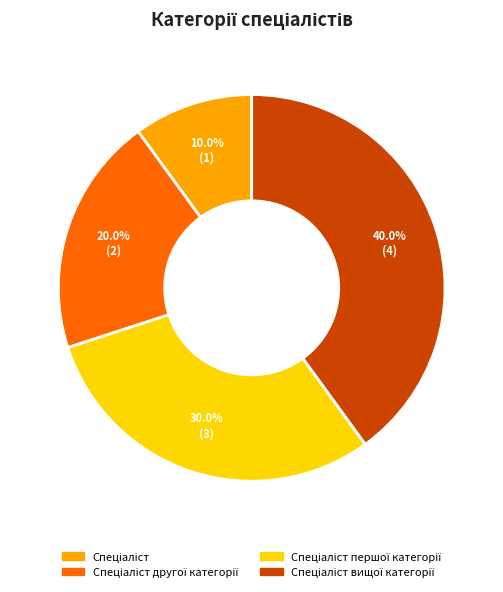

Is there any slice that represents more than half of the pie?

No